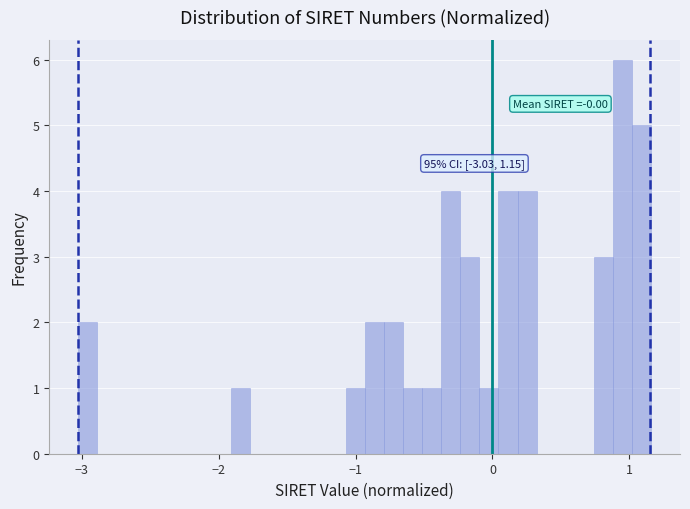

Around what value on the x-axis is the tallest bar? Give the approximate position of its centre, as read against the axis.

1.0